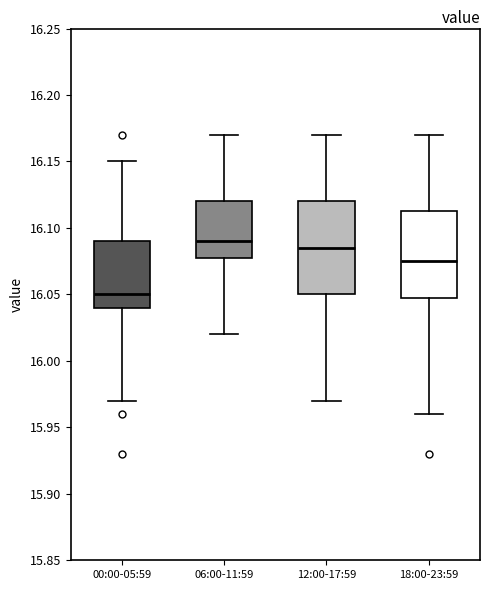

Where is the lower edge of the box for 06:00-11:59 on the y-axis? The values are not printed on the chart, so give them approximately, as read against the axis.

16.080